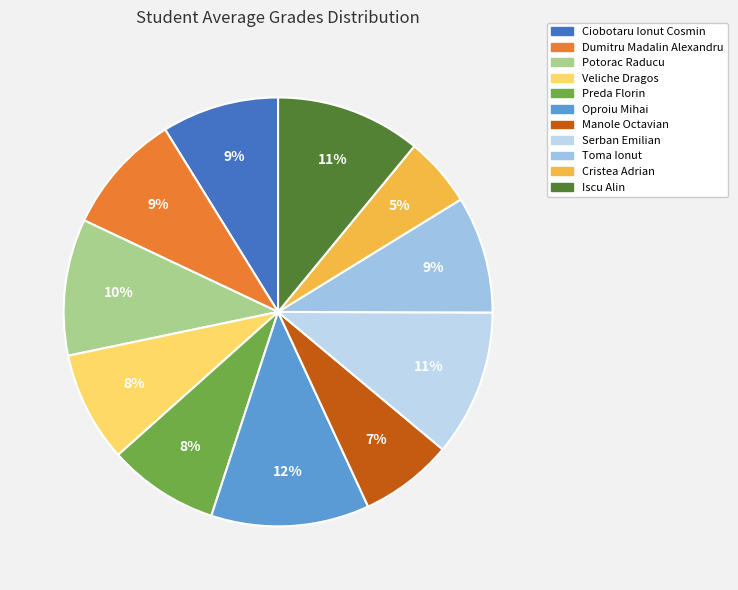

What is the change in value from Ciobotaru Ionut Cosmin to Oproiu Mihai?

+1.9